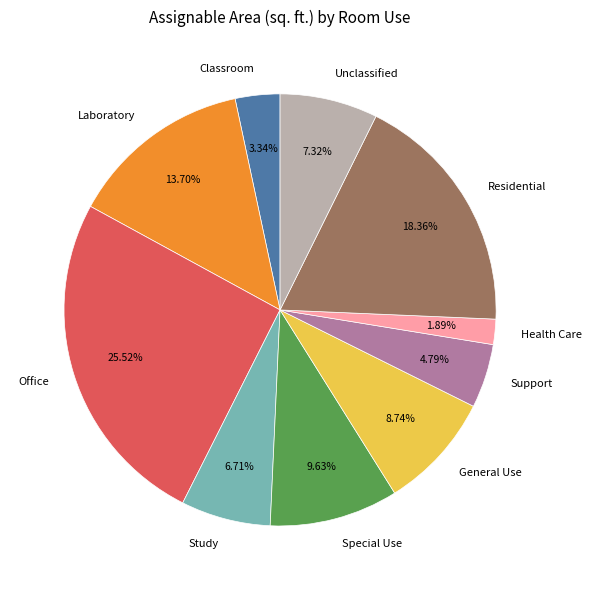

Which slice is the smallest?

Health Care